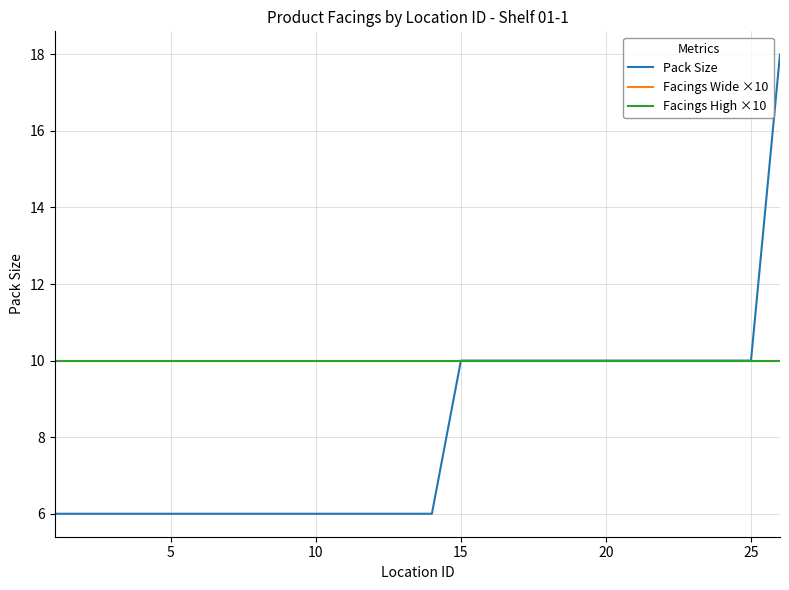

What is the minimum value for Facings Wide ×10?

10